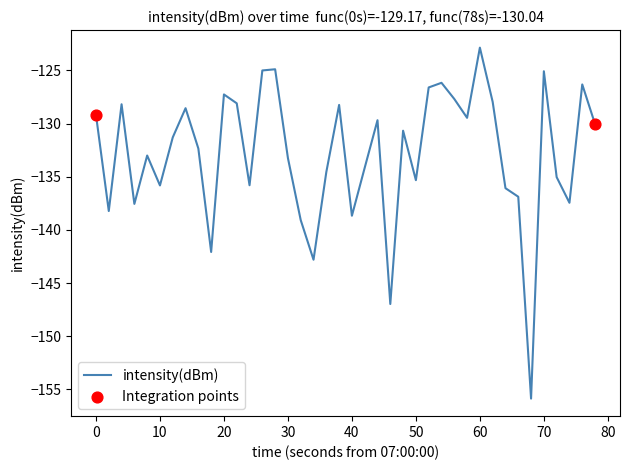

What is the maximum value shown in the chart?

-122.9